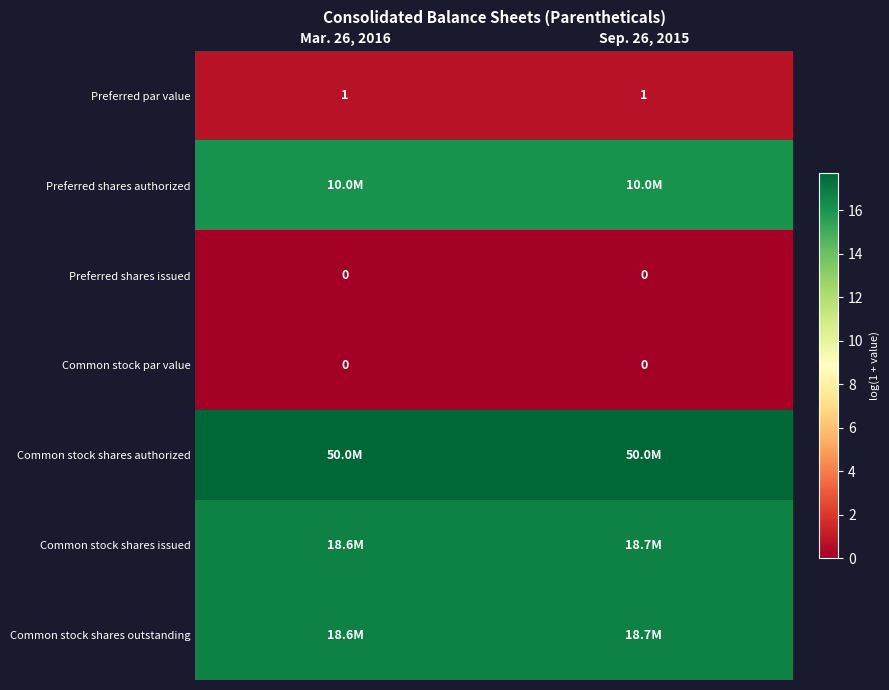

What is the difference between the highest and lowest values at Sep. 26, 2015?

17.7